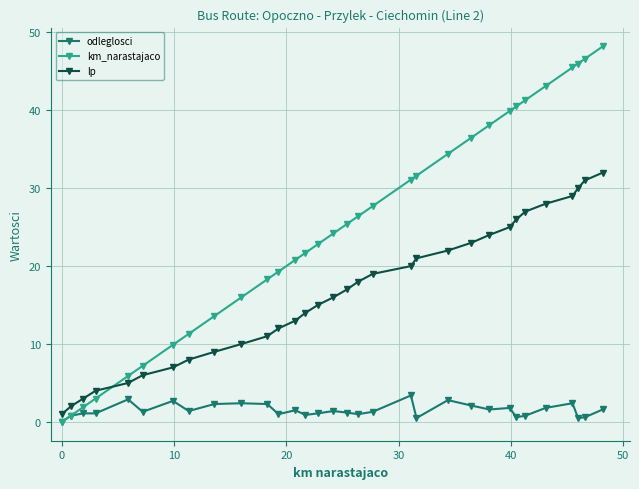

Which series has the widest spread of values?

km_narastajaco